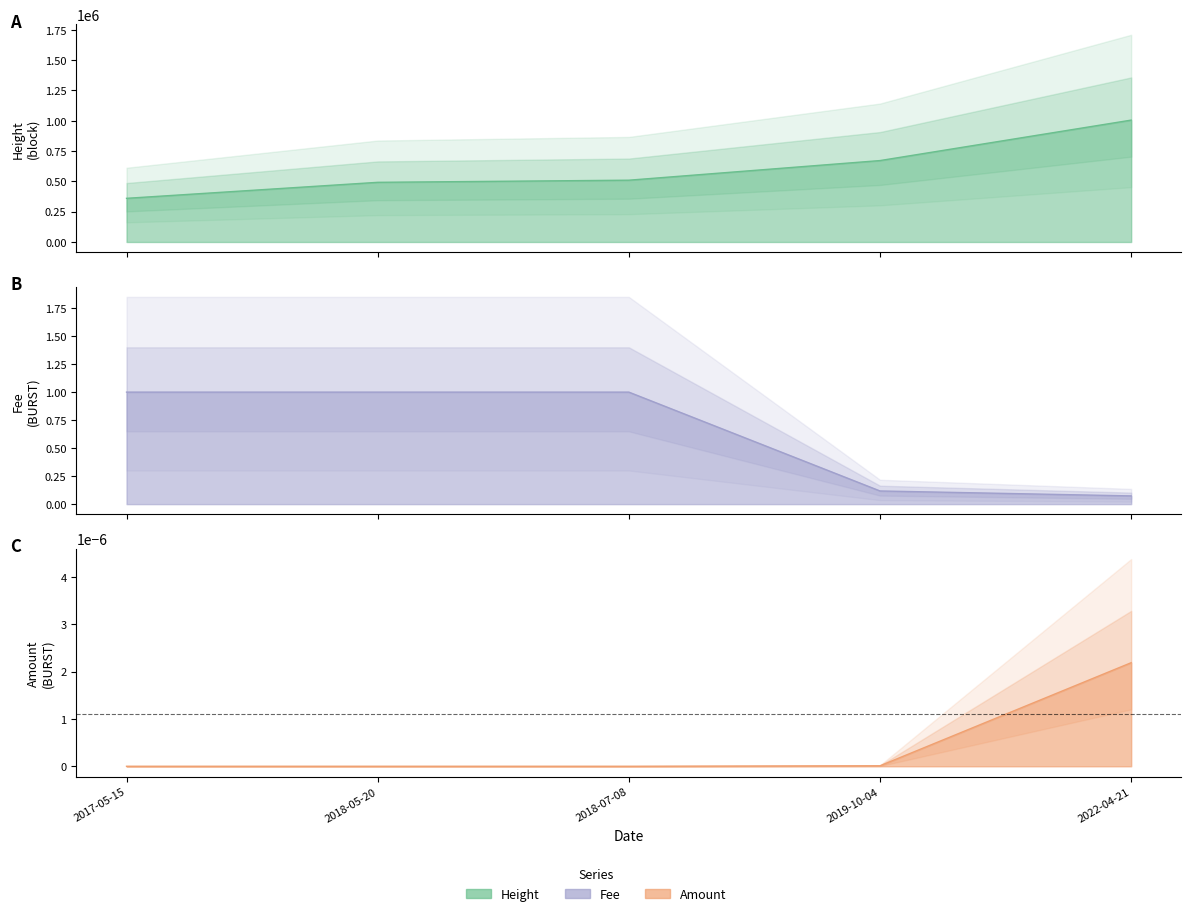

Does the chart display data point markers on the line(s)?

No